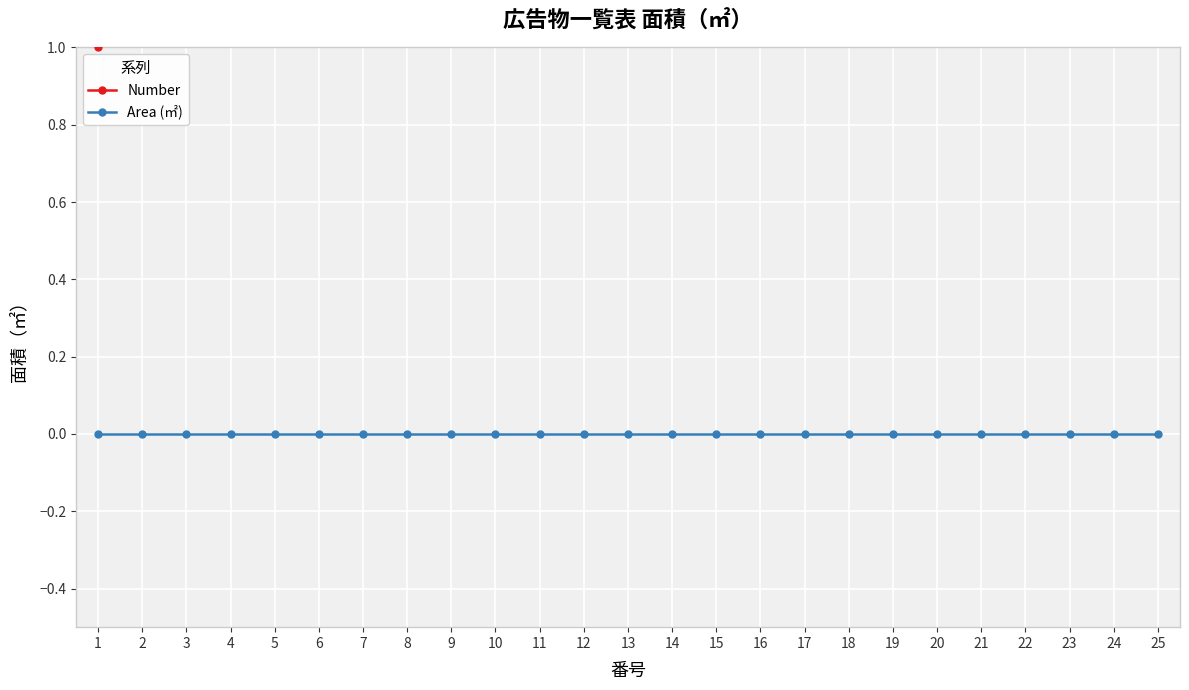

What is the greatest value displayed?

25